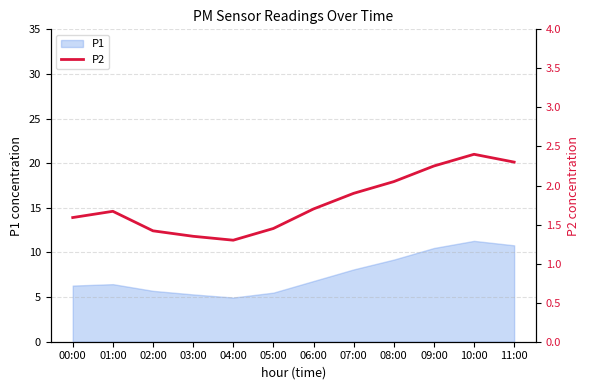

What is the label of the 6th point from the right?

06:00